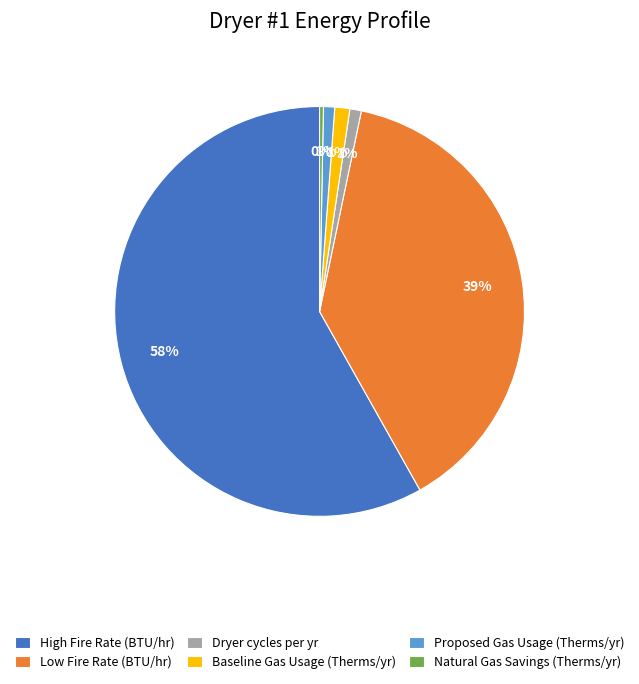

Which category has the biggest portion of the pie?

High Fire Rate (BTU/hr)